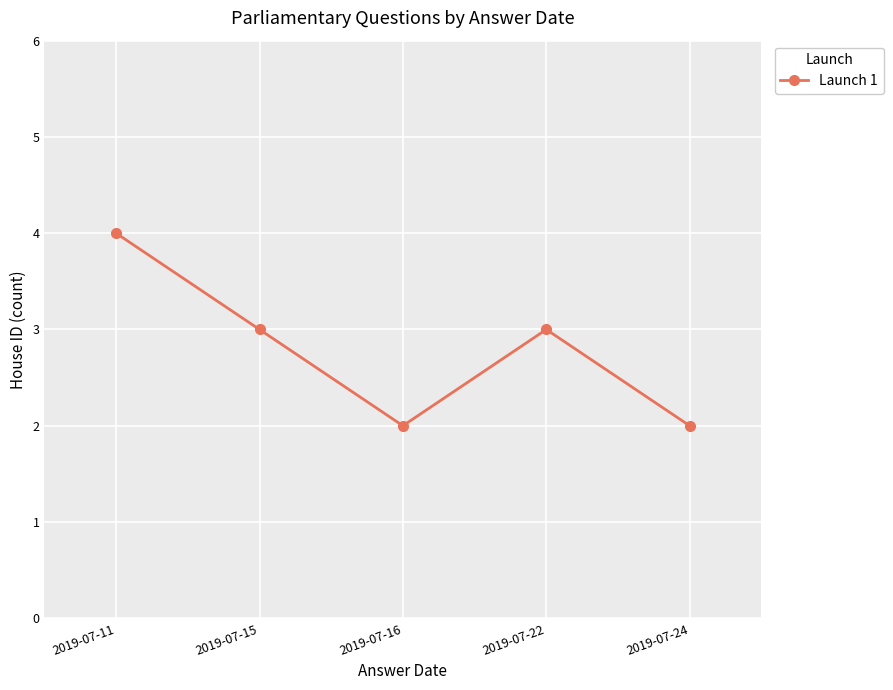

What is the value of the 1st point from the left?

4